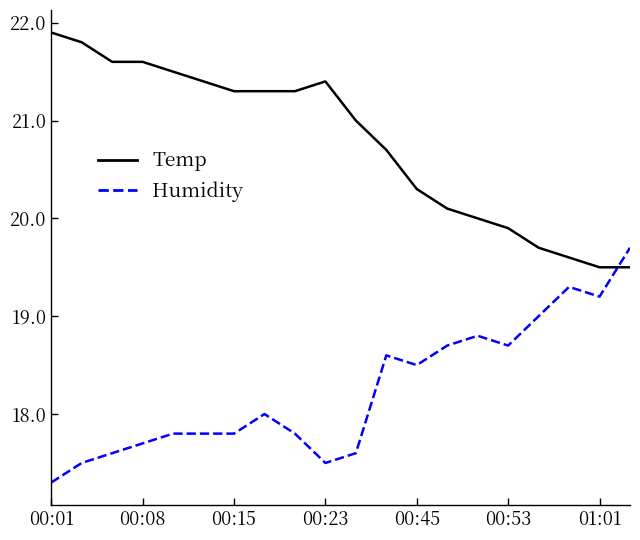

Rank the series by their average value, from highest to lowest.

Temp, Humidity